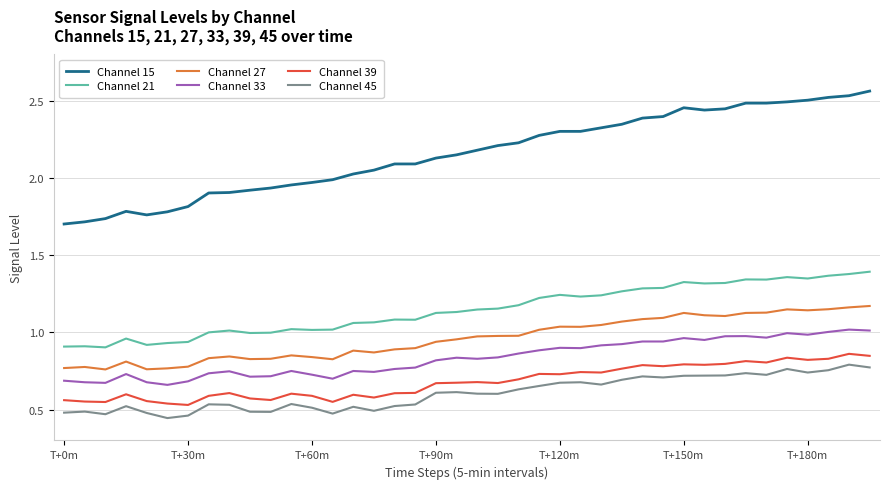

True or false: Channel 33 and Channel 27 intersect in this chart.

False